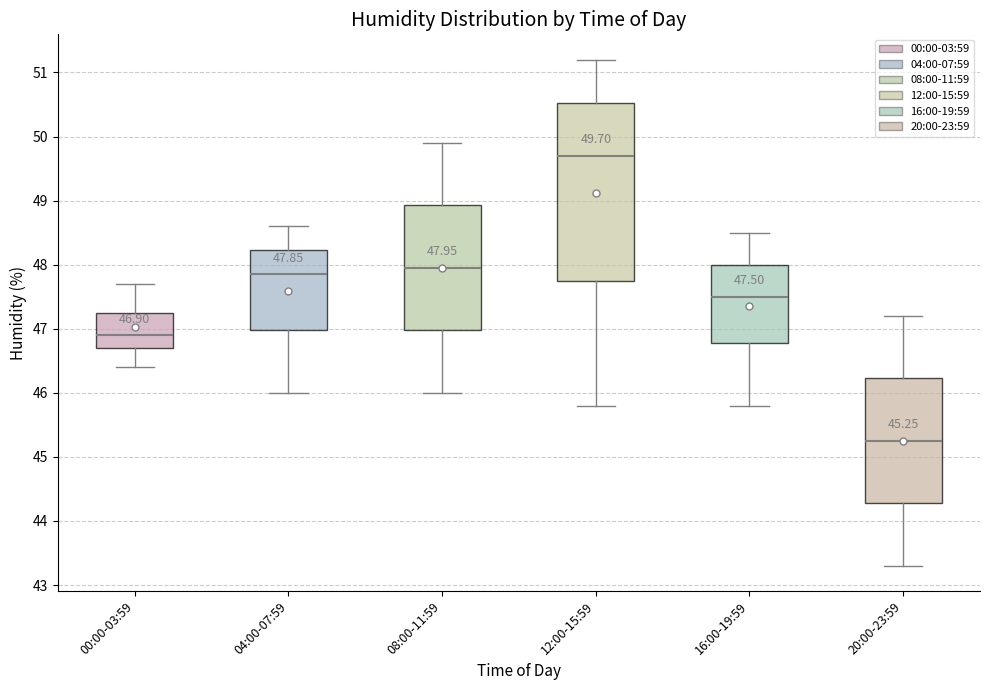

Comparing the boxes themselves (not the whiskers), which one is the tallest?

12:00-15:59